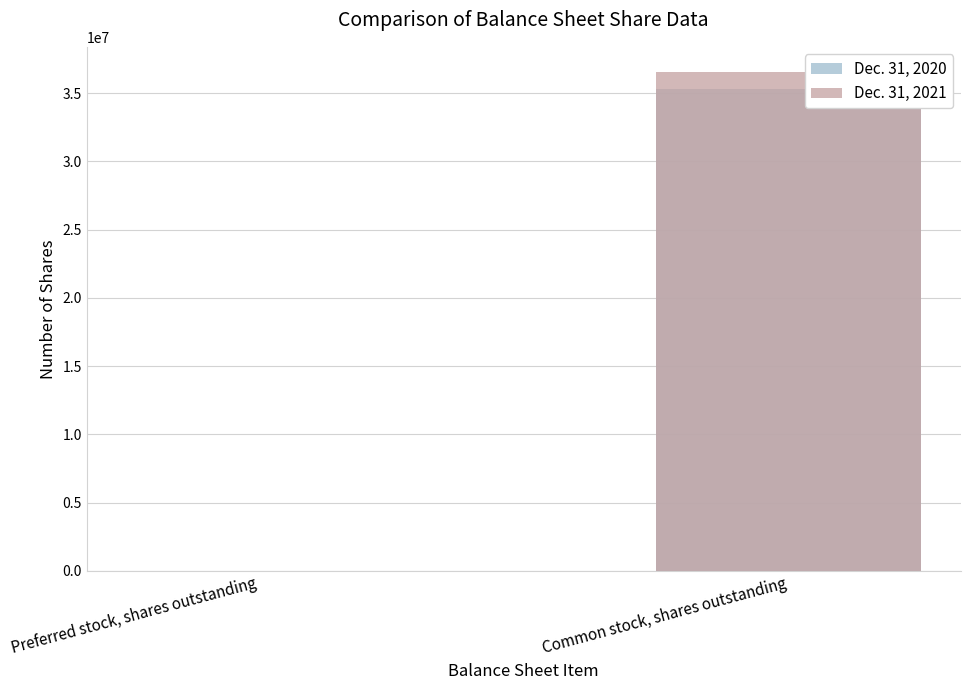

Rank the series by their maximum value, from lowest to highest.

Dec. 31, 2020, Dec. 31, 2021